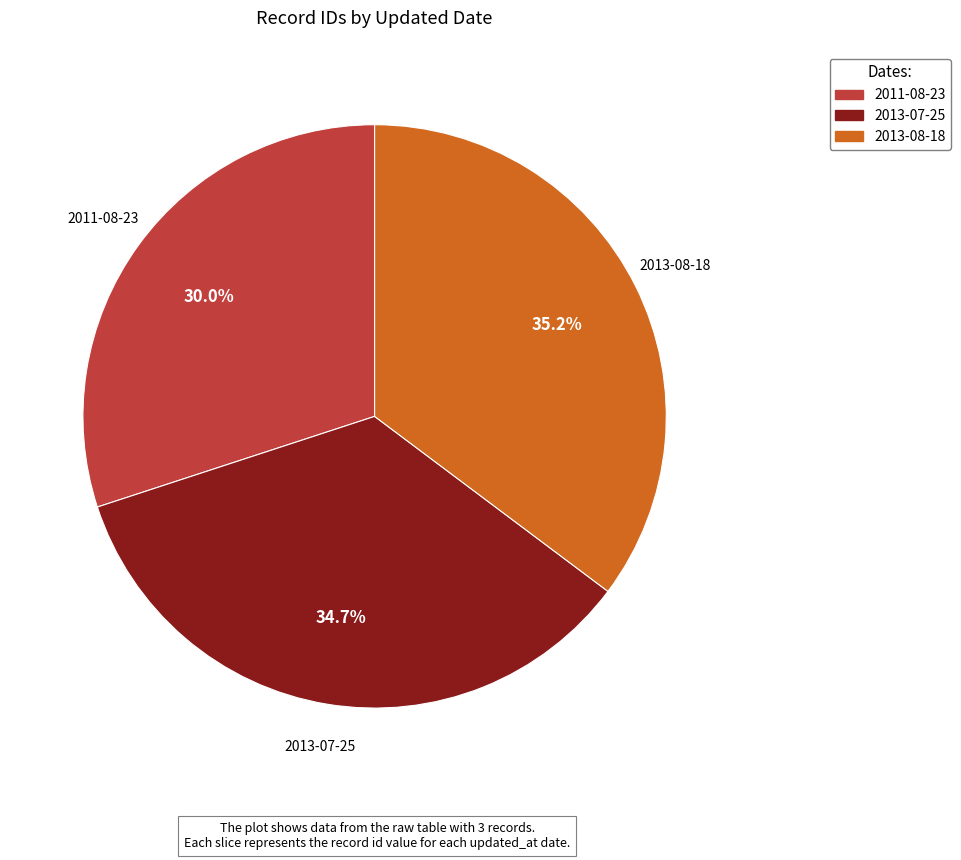

Does any single category account for the majority?

No